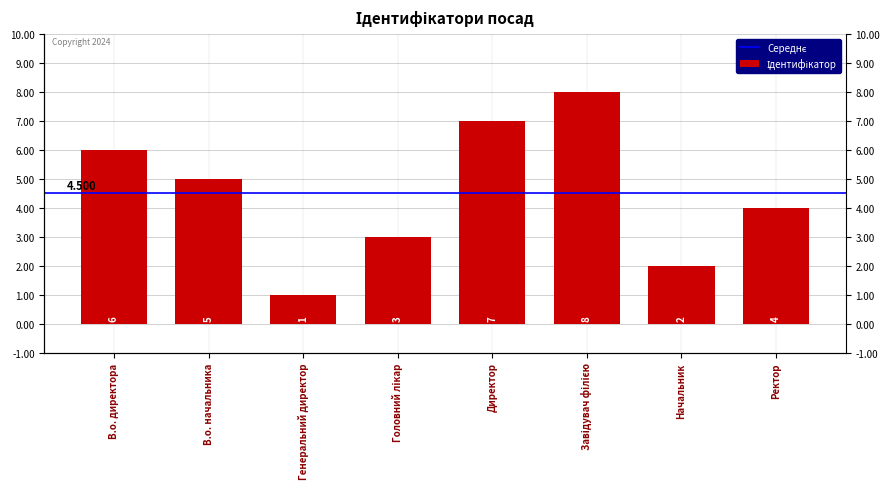

Rank the categories by value from lowest to highest.

Генеральний директор, Начальник, Головний лікар, Ректор, В.о. начальника, В.о. директора, Директор, Завідувач філією